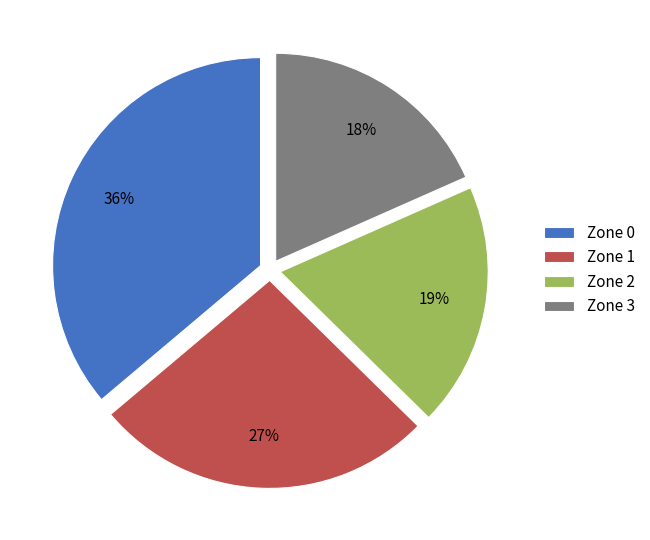

What is the ratio of the value at Zone 3 to the value at Zone 0?

0.5